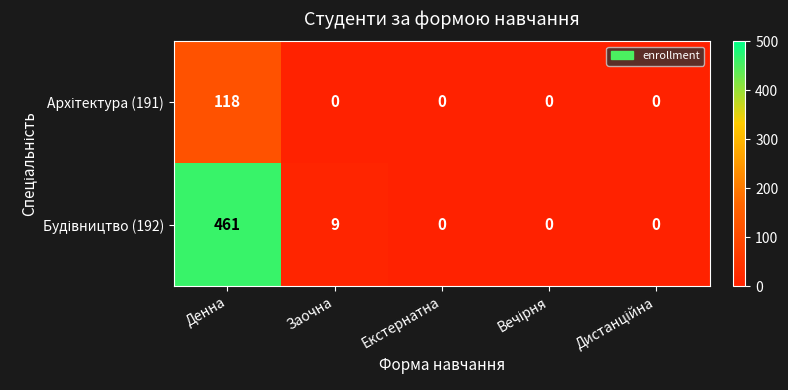

What is the difference between the highest and lowest values at Заочна?

9